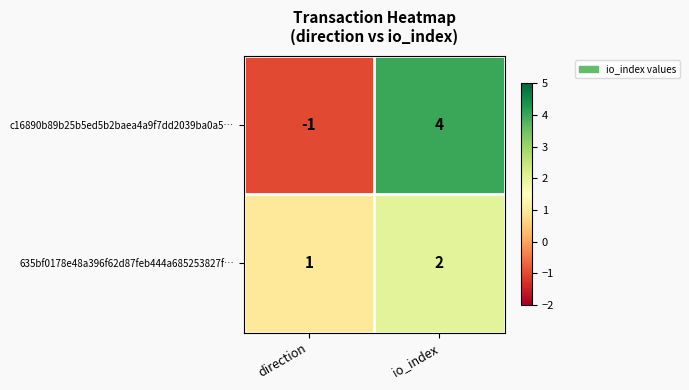

Which series has the widest spread of values?

c16890b89b25b5ed5b2baea4a9f7dd2039ba0a5…